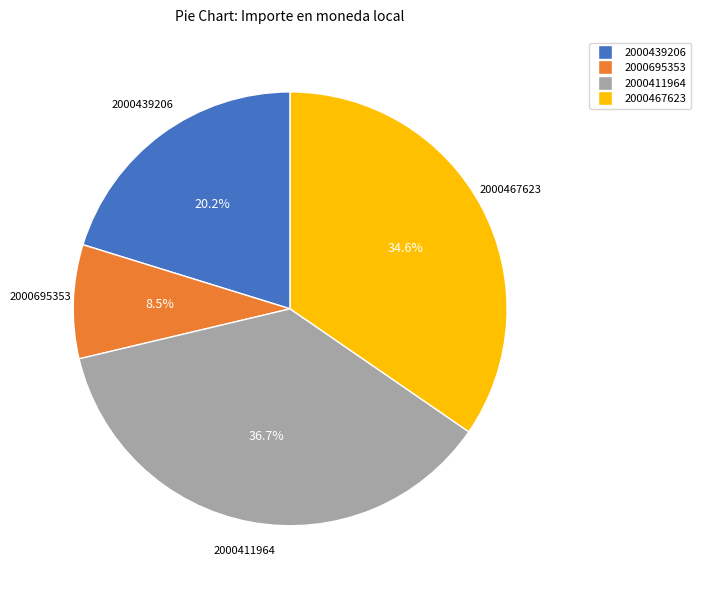

Is 2000411964 the majority of the pie?

No